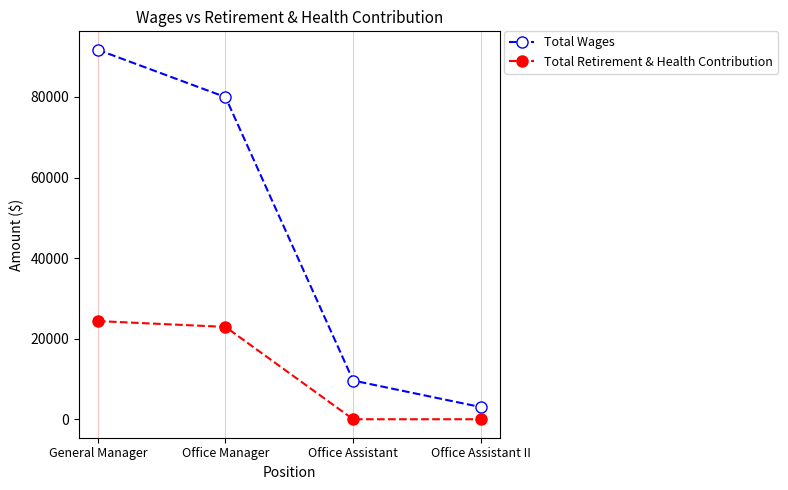

The Total Retirement & Health Contribution series shows 16874 at Office Assistant II. True or false?

False